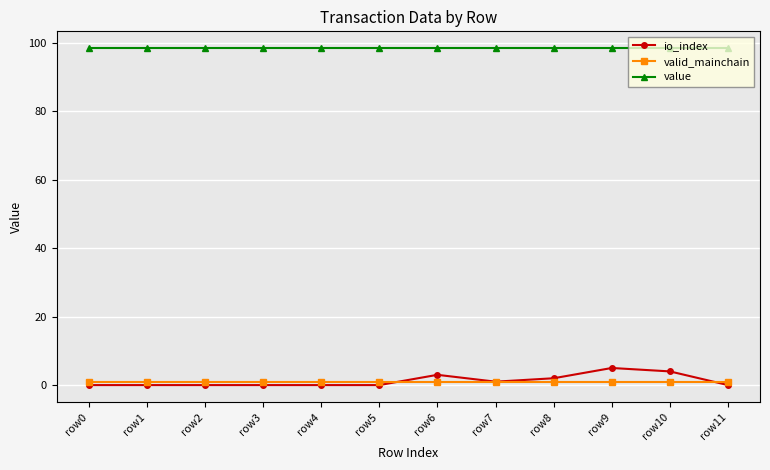

True or false: value and valid_mainchain cross at least once.

False